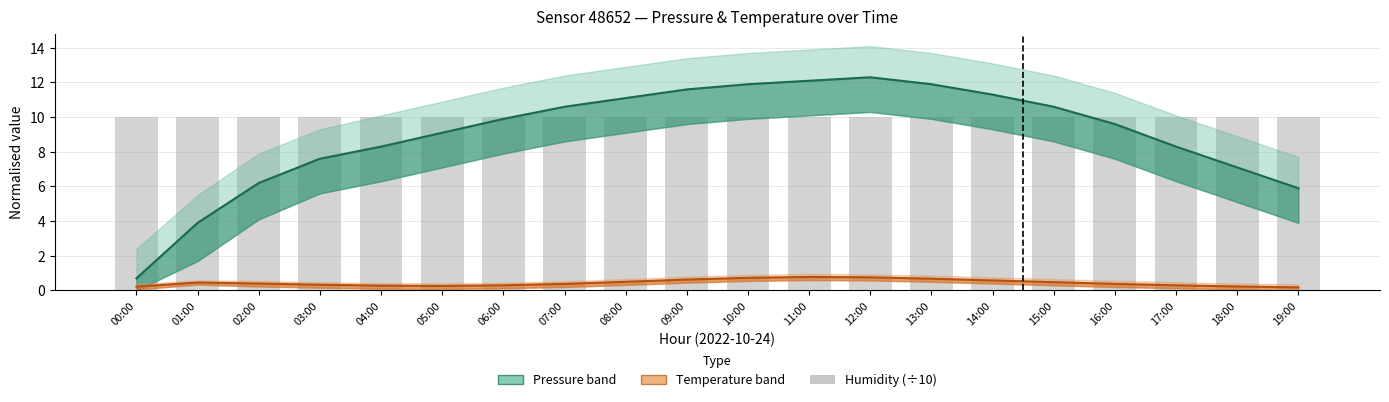

List the labels in order of humidity (÷10) value, smallest first.

00:00, 01:00, 02:00, 03:00, 04:00, 05:00, 06:00, 07:00, 08:00, 09:00, 10:00, 11:00, 12:00, 13:00, 14:00, 15:00, 16:00, 17:00, 18:00, 19:00